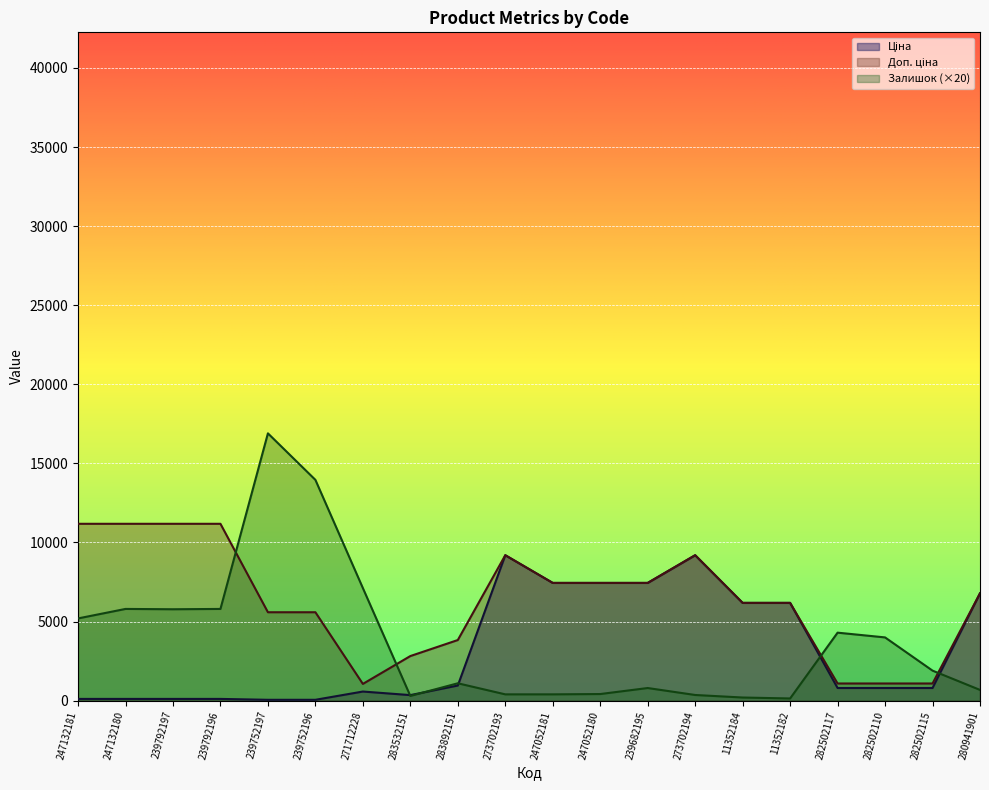

What is the maximum value shown in the chart?

16900.0